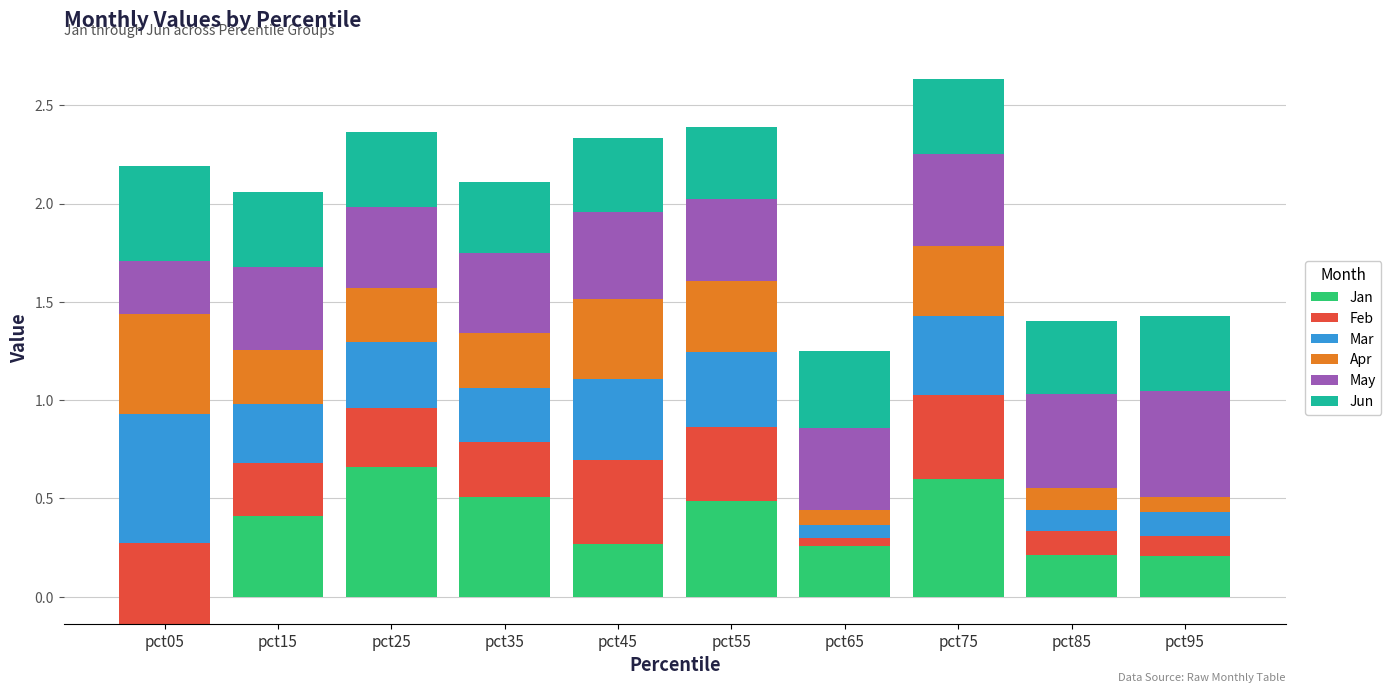

Reading right to left, what are all the values shown in this chart?

Jan: pct95=0.2	pct85=0.2	pct75=0.6	pct65=0.3	pct55=0.5	pct45=0.3	pct35=0.5	pct25=0.7	pct15=0.4	pct05=-0.1
Feb: pct95=0.1	pct85=0.1	pct75=0.4	pct65=0.0	pct55=0.4	pct45=0.4	pct35=0.3	pct25=0.3	pct15=0.3	pct05=0.4
Mar: pct95=0.1	pct85=0.1	pct75=0.4	pct65=0.1	pct55=0.4	pct45=0.4	pct35=0.3	pct25=0.3	pct15=0.3	pct05=0.7
Apr: pct95=0.1	pct85=0.1	pct75=0.4	pct65=0.1	pct55=0.4	pct45=0.4	pct35=0.3	pct25=0.3	pct15=0.3	pct05=0.5
May: pct95=0.5	pct85=0.5	pct75=0.5	pct65=0.4	pct55=0.4	pct45=0.4	pct35=0.4	pct25=0.4	pct15=0.4	pct05=0.3
Jun: pct95=0.4	pct85=0.4	pct75=0.4	pct65=0.4	pct55=0.4	pct45=0.4	pct35=0.4	pct25=0.4	pct15=0.4	pct05=0.5